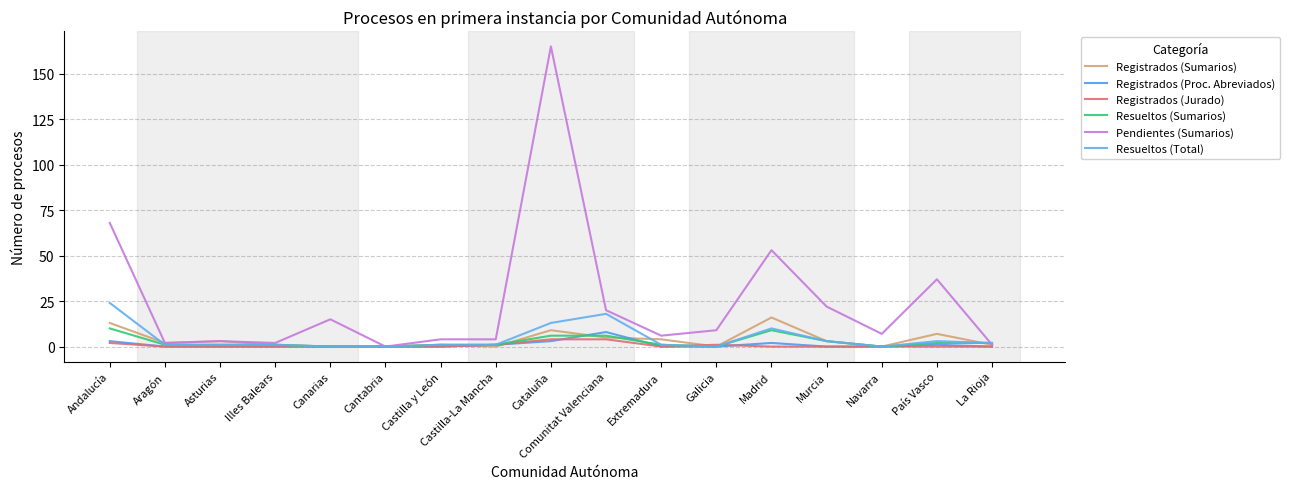

Does the chart have visible grid lines?

Yes